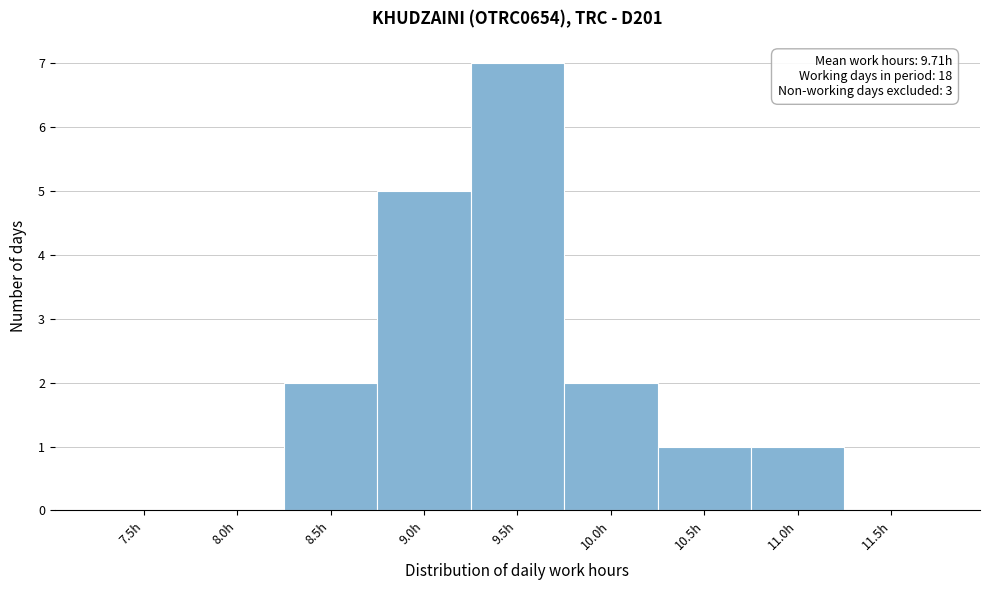

Reading left to right, what are all the values shown in this chart?

7.5h=0	8.0h=0	8.5h=2	9.0h=5	9.5h=7	10.0h=2	10.5h=1	11.0h=1	11.5h=0